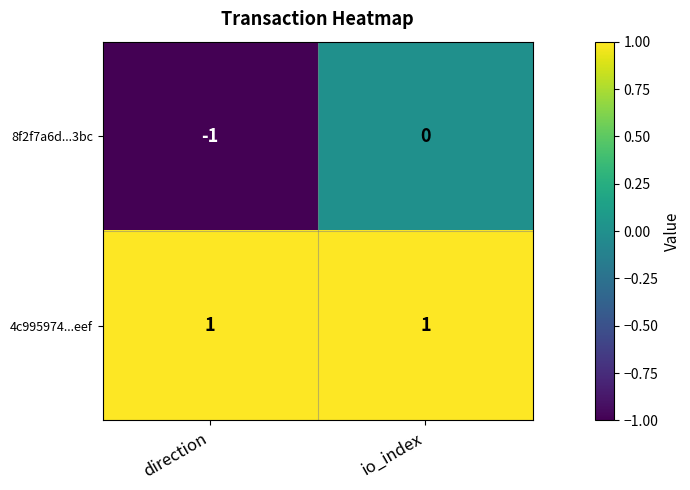

At how many categories does at least one series exceed 0?

2